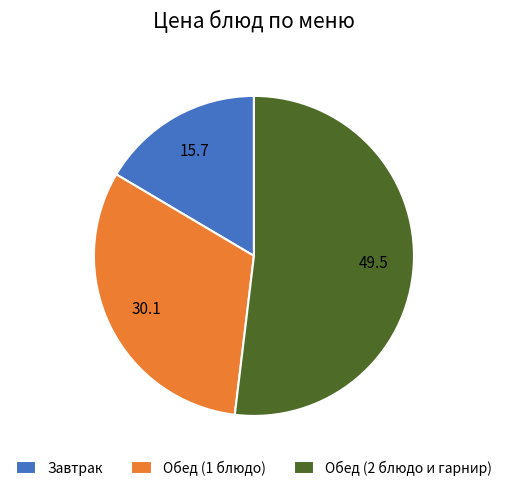

Rank the categories by value from lowest to highest.

Завтрак, Обед (1 блюдо), Обед (2 блюдо и гарнир)